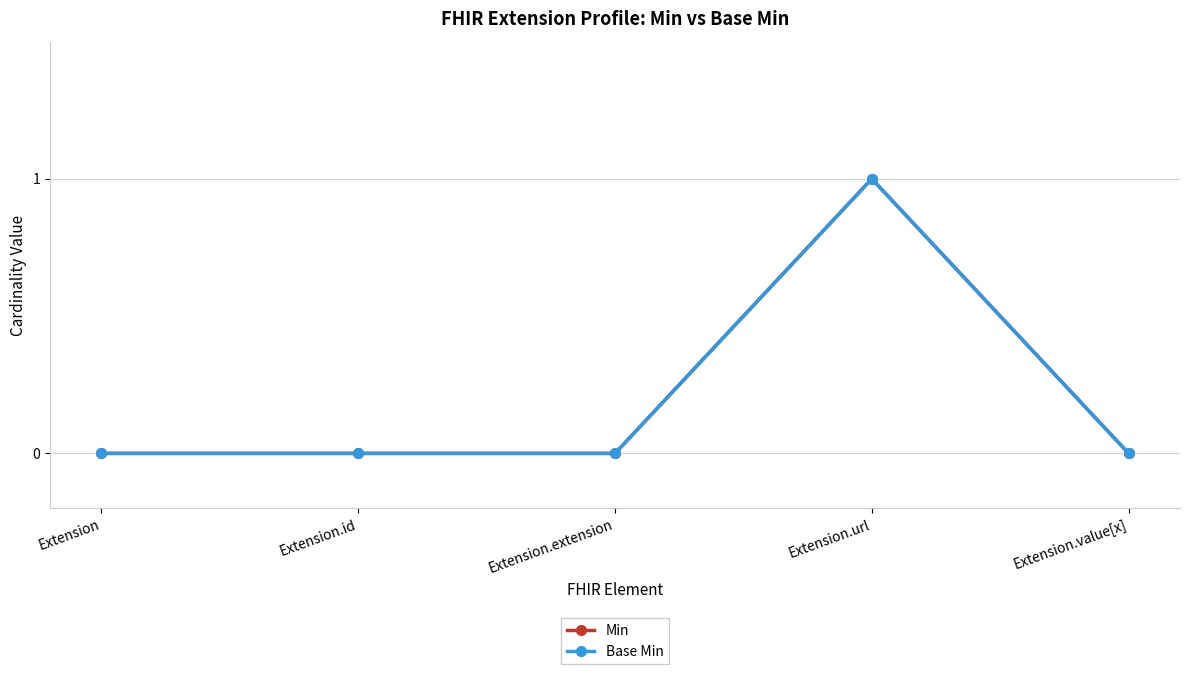

Does the chart have visible grid lines?

Yes